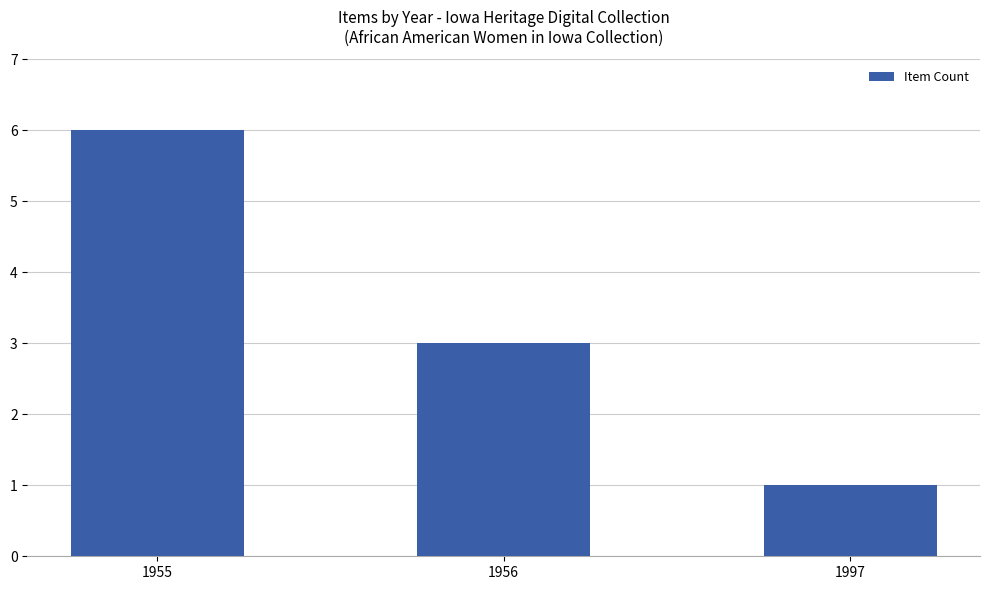

Reading left to right, list all the values displayed in this chart.

6	3	1